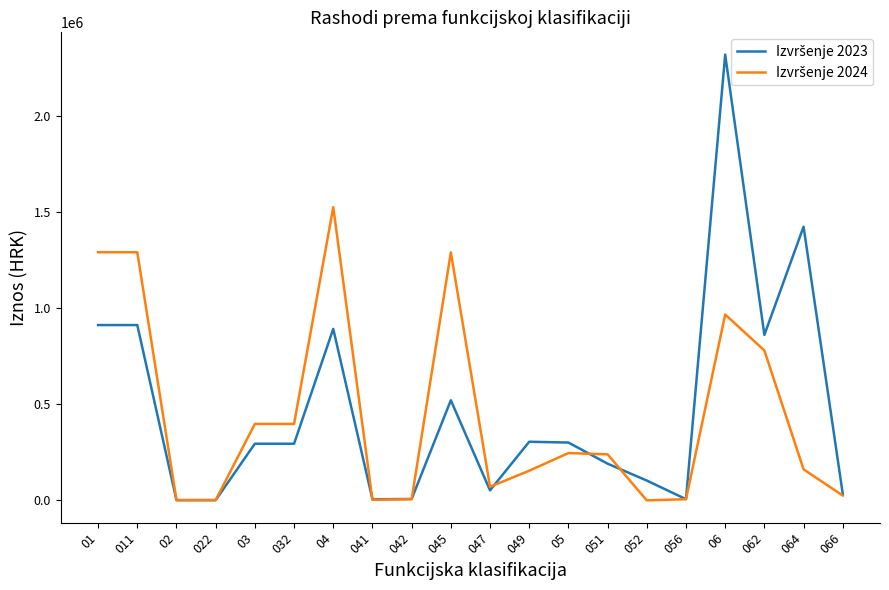

What is the total value across all series at 049?

459728.8